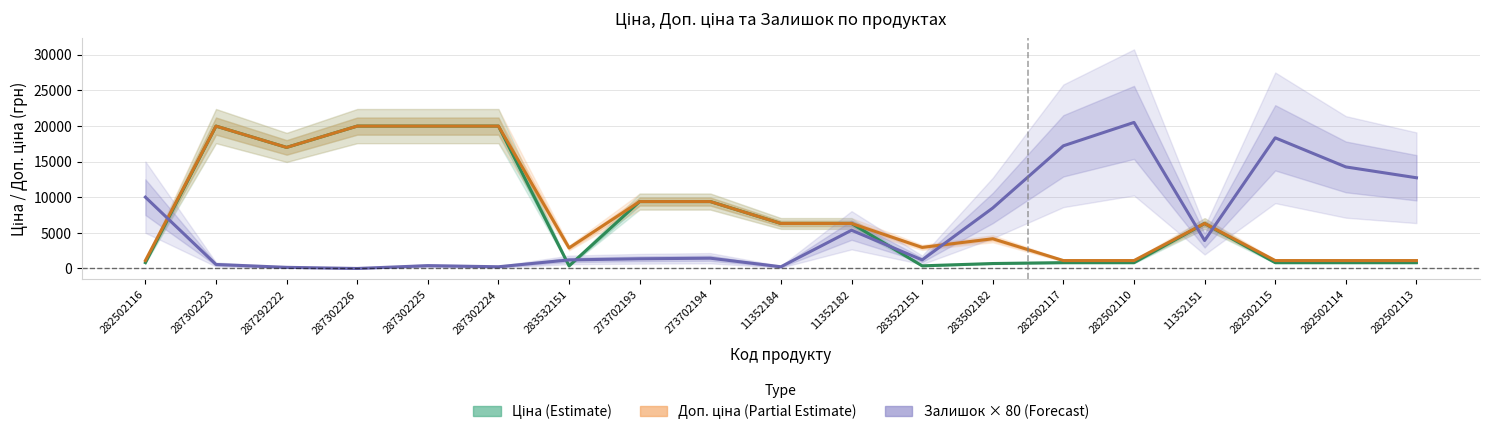

What is the difference between the second highest and second lowest values in the Залишок × 80 (Forecast) series?

18160.0